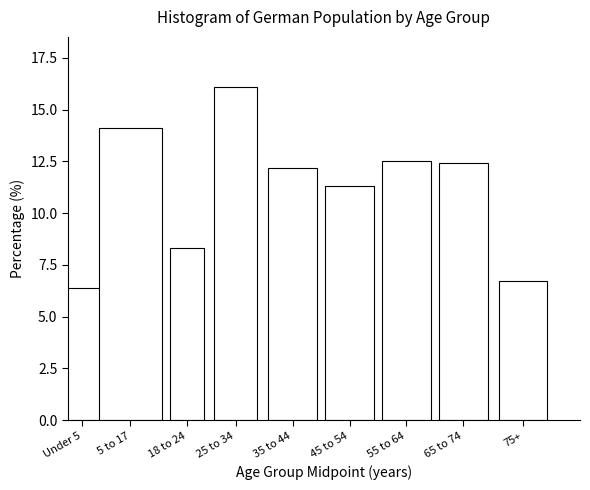

Reading right to left, what are all the values shown in this chart?

6.7	12.4	12.5	11.3	12.2	16.1	8.3	14.1	6.4